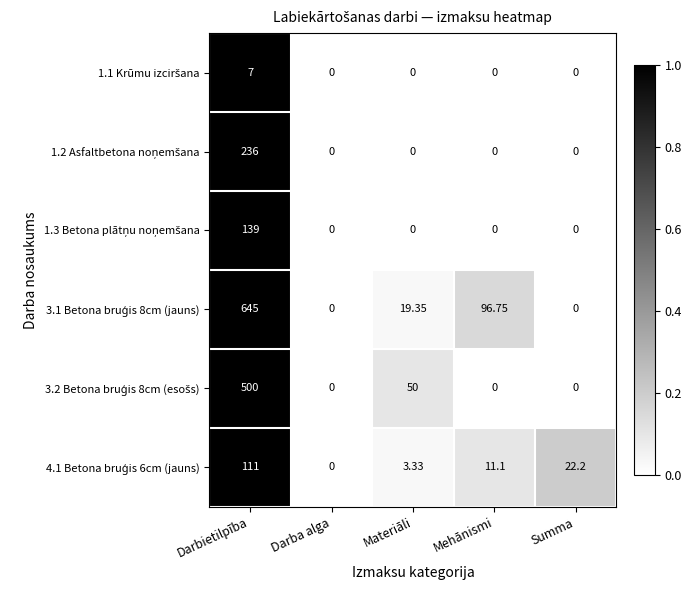

How many categories are shown in the chart?

5